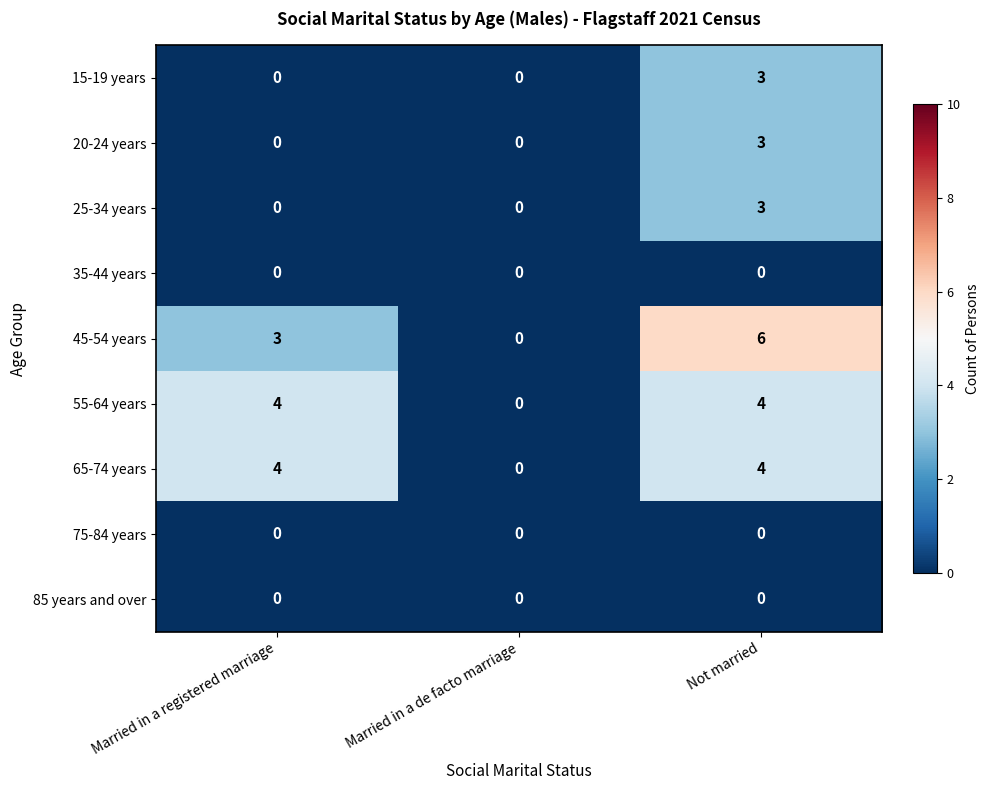

Which series has the largest total across all categories?

45-54 years